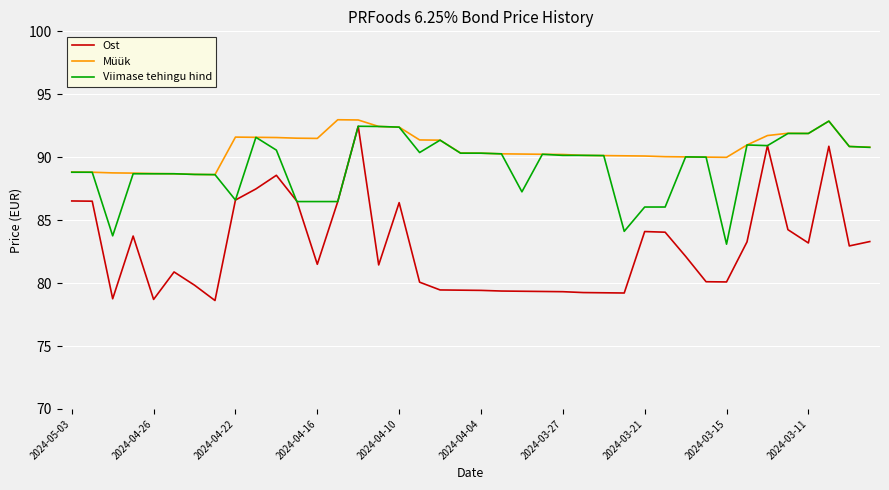

List the series in order of their overall mean, highest first.

Müük, Viimase tehingu hind, Ost